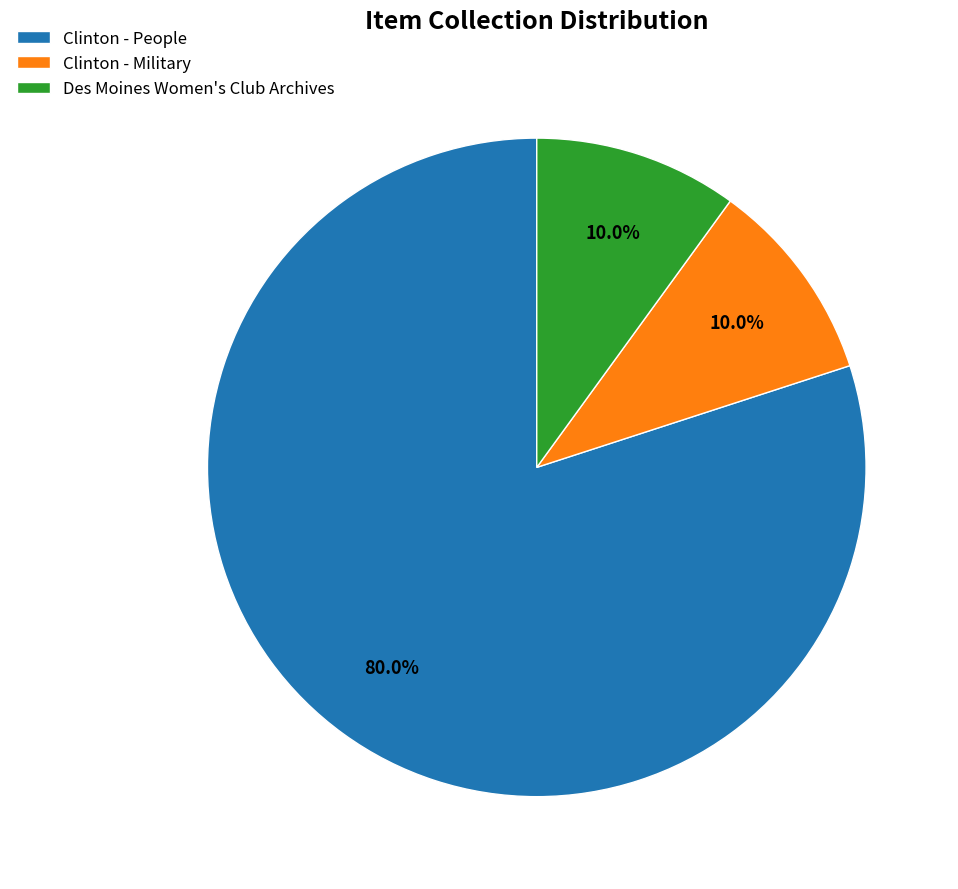

Is the sum of Clinton - People and Clinton - Military greater than half?

Yes